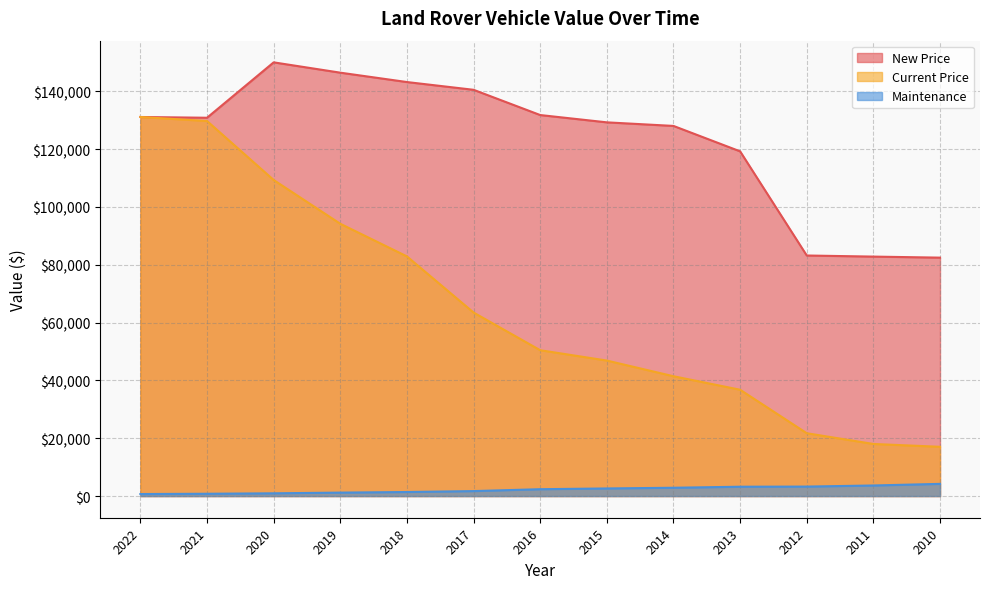

Rank the categories by Maintenance value from lowest to highest.

2022, 2021, 2020, 2019, 2018, 2017, 2016, 2015, 2014, 2013, 2012, 2011, 2010